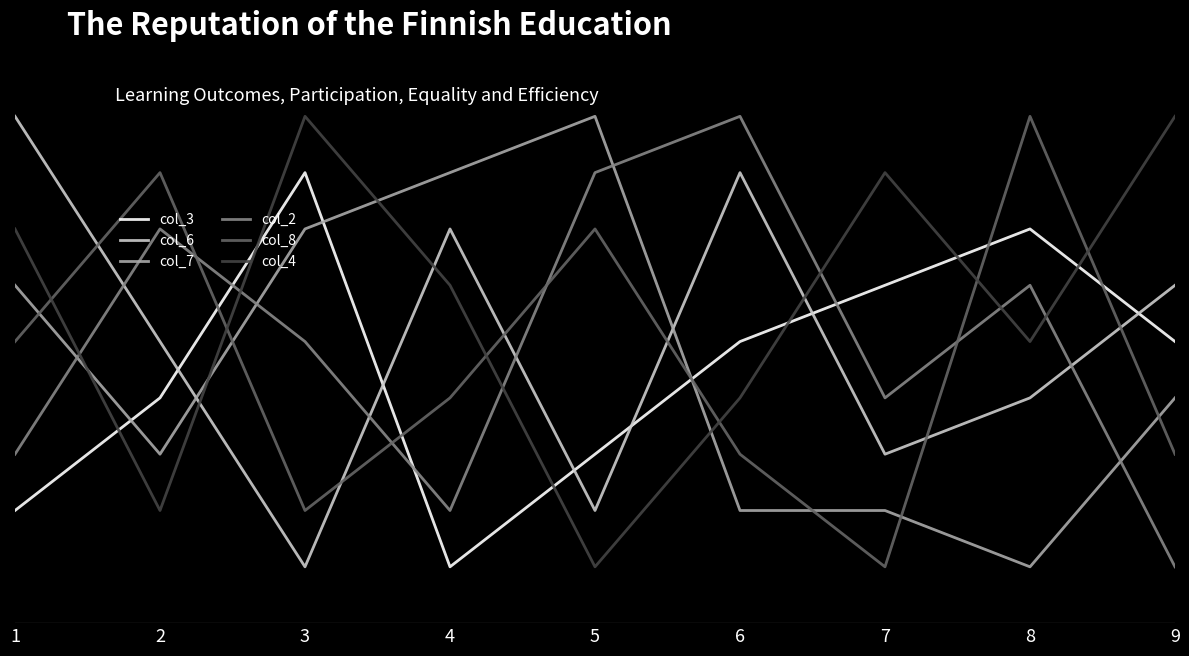

True or false: col_4 has more than 1 interior local peaks.

True